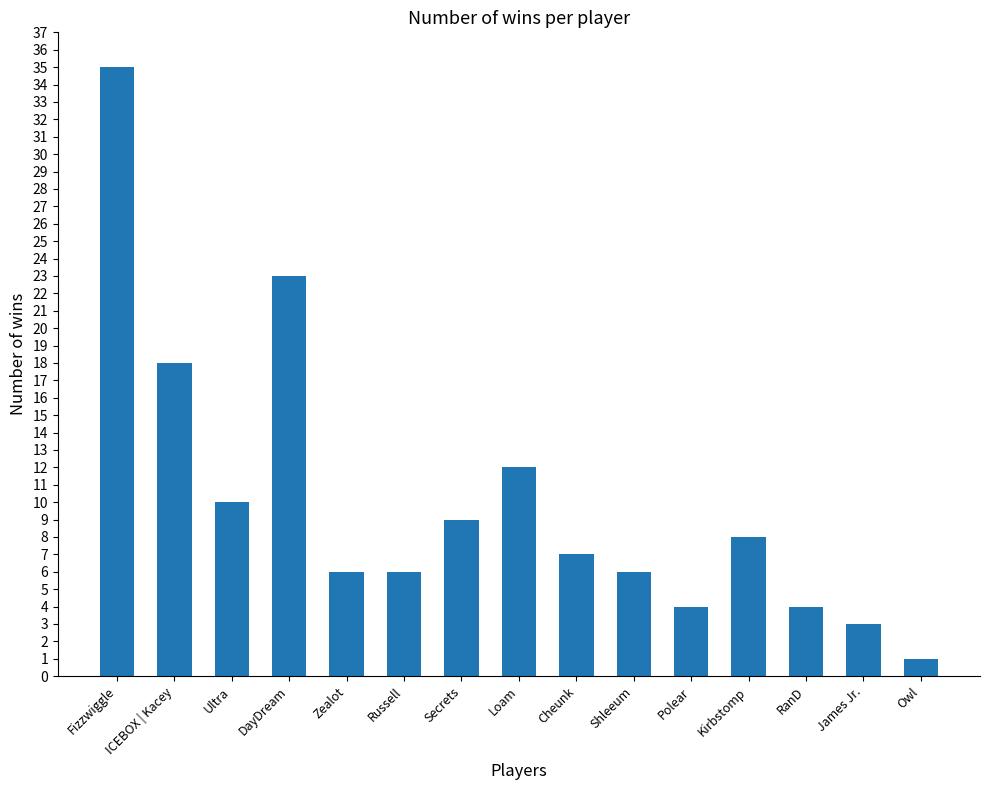

How many bars are there in total?

15